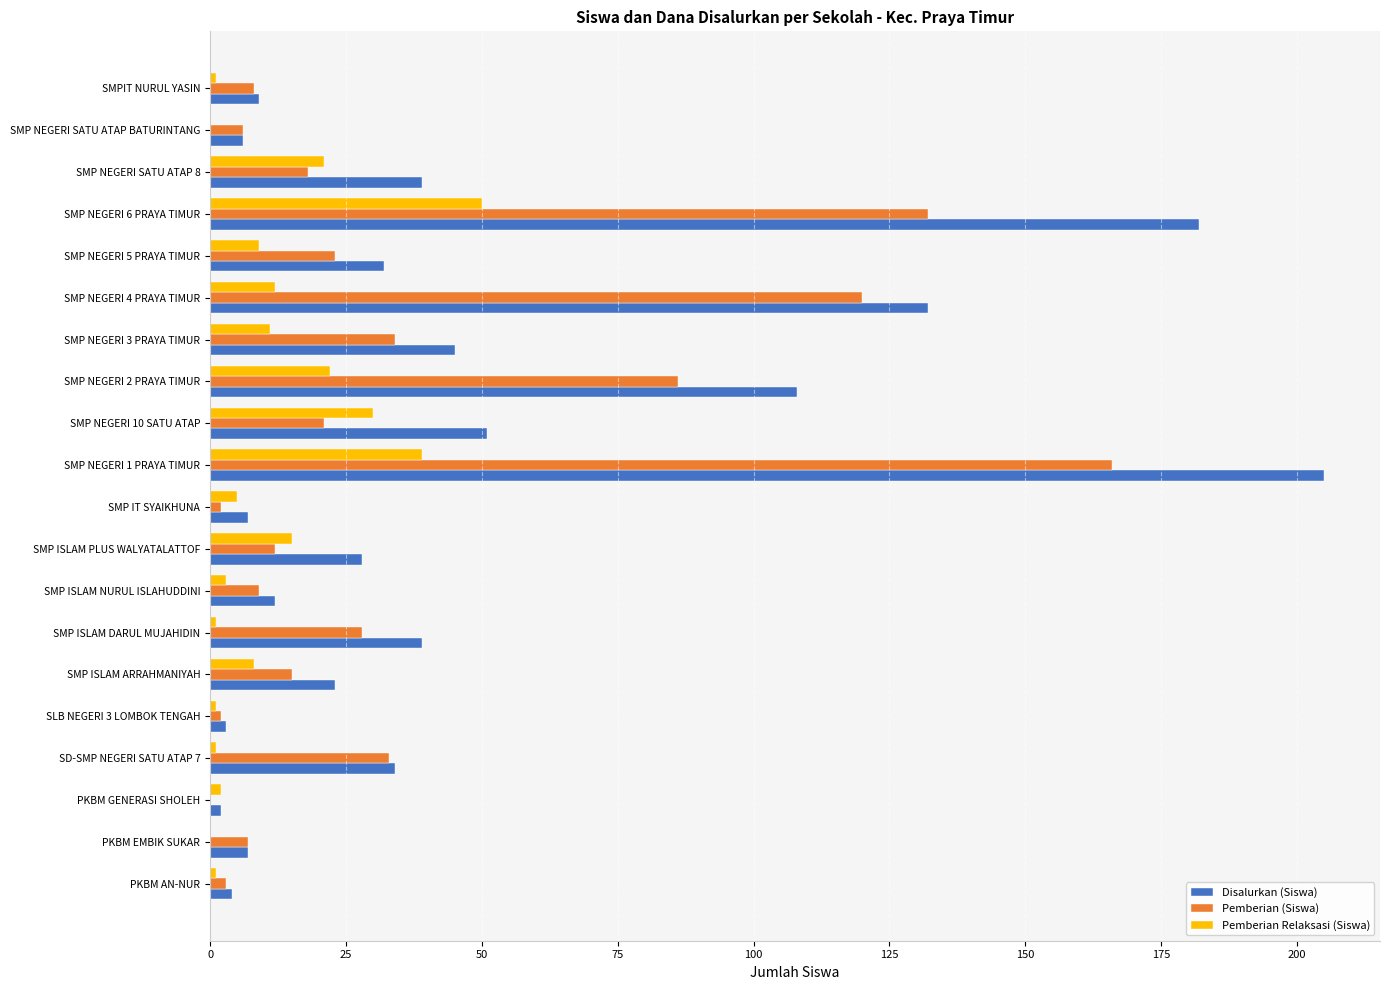

True or false: Disalurkan (Siswa) has a value of 6 at SMP NEGERI SATU ATAP BATURINTANG.

True